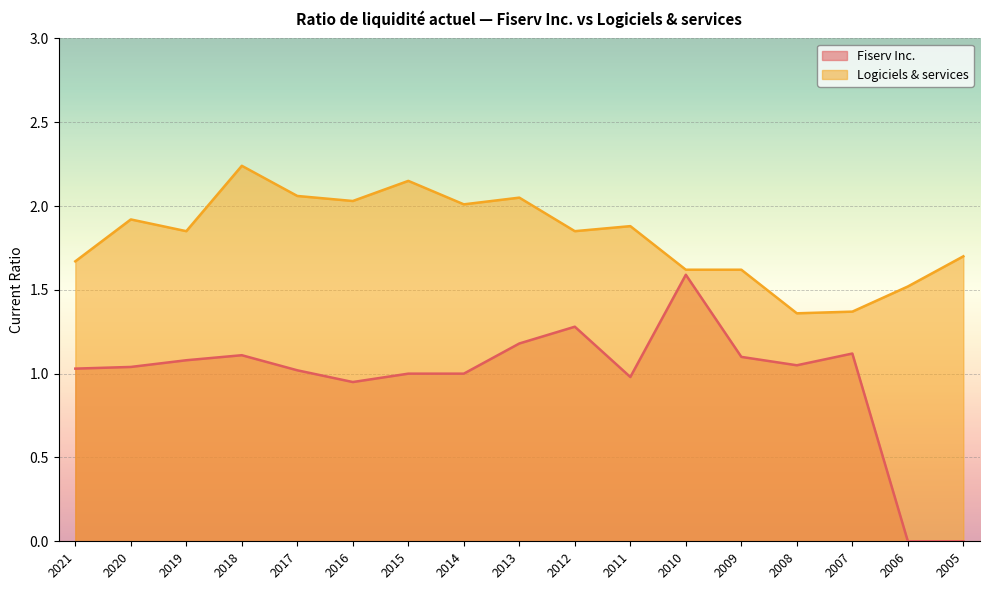

What is the value of the Logiciels & services point at the 13th from the left?

1.6